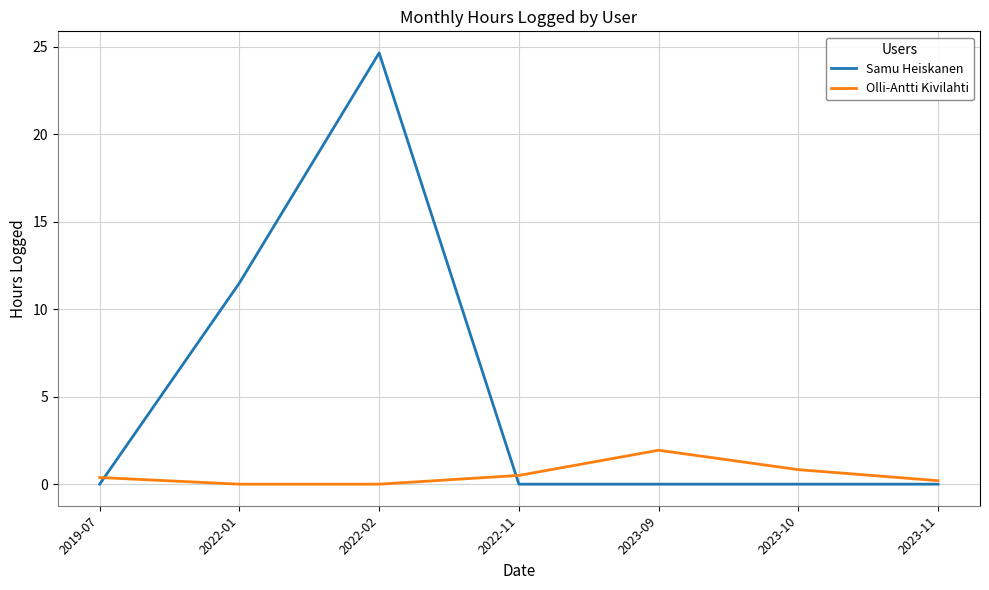

Which series has the widest spread of values?

Samu Heiskanen